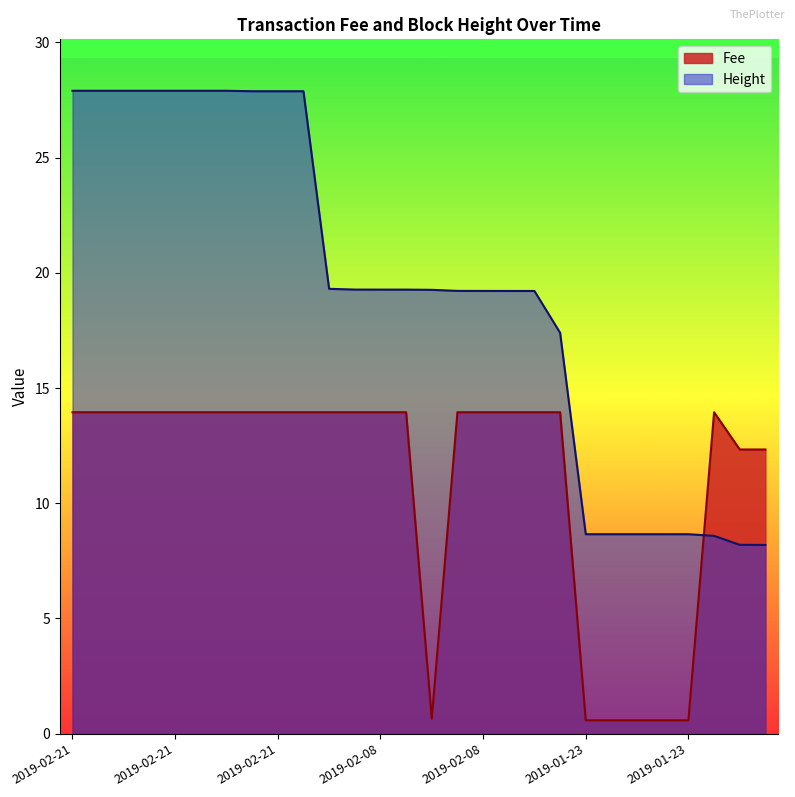

How many values in the Height series exceed 19?

19